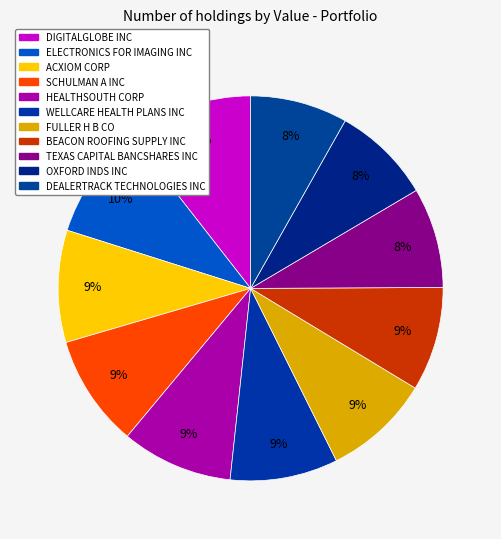

Which category has the smallest portion of the pie?

DEALERTRACK TECHNOLOGIES INC